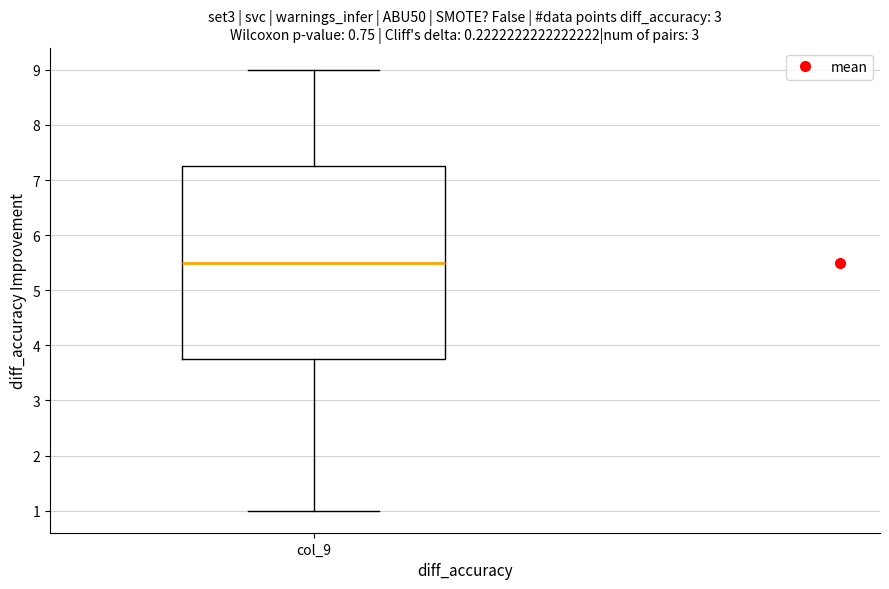

Transcribe this box plot: give where the median line is, the range the box spans, and where the two whiskers end, as read against the y-axis. The values are not printed on the chart, so give them approximately, as read against the axis.

median 5.5, box 3.8 to 7.3, whiskers 1.0 to 9.0